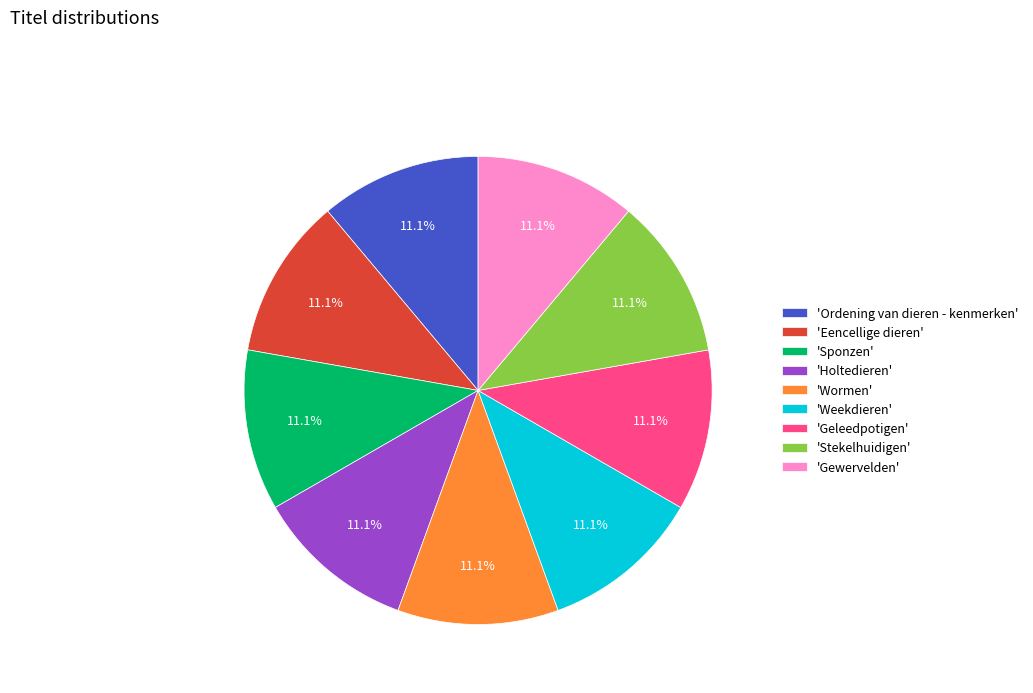

Is there any slice that represents more than half of the pie?

No